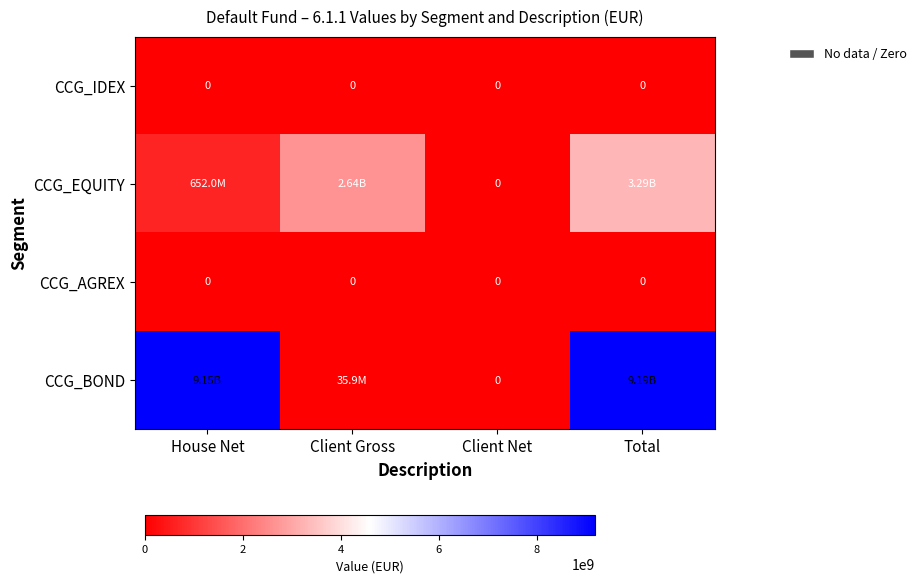

What is the sum of the CCG_BOND values at Client Gross and Total?

9222886216.4